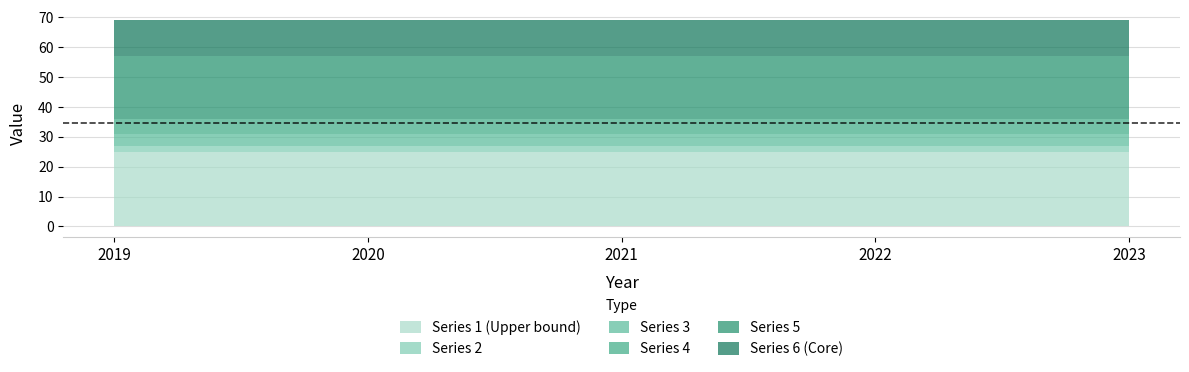

Which category has the lowest value across all series?

2019